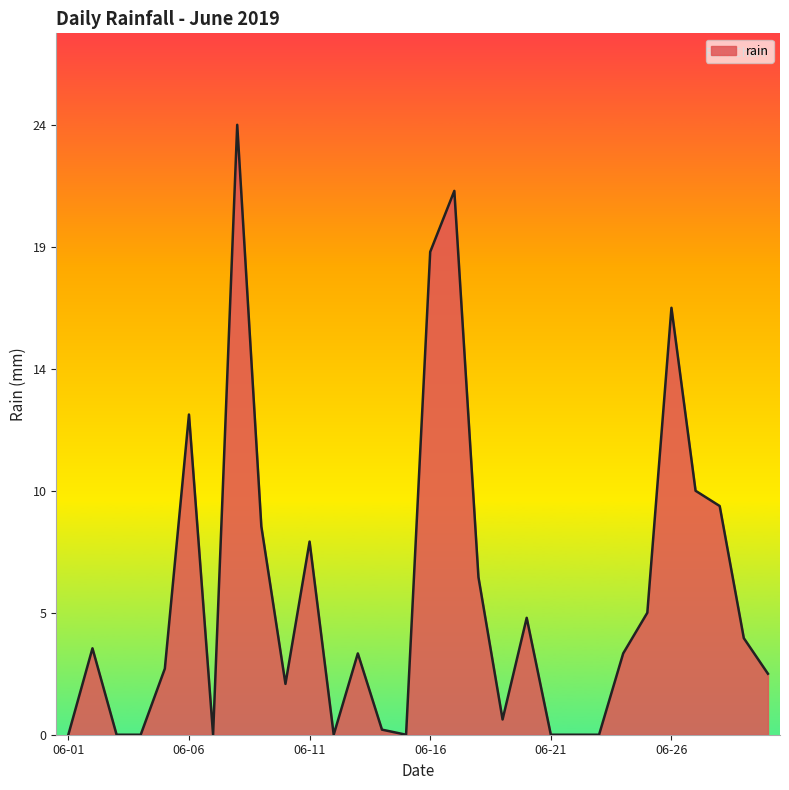

What is the value of the 5th point from the left?

2.6